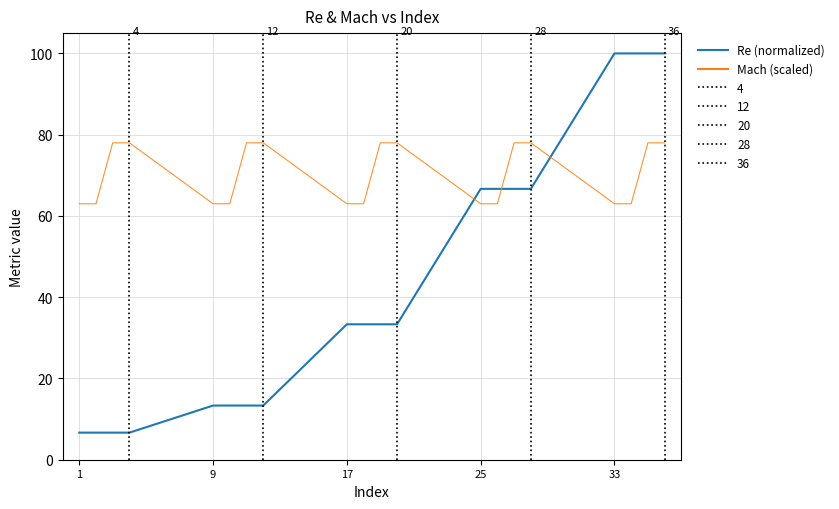

What is the minimum value for Mach (scaled)?

63.0